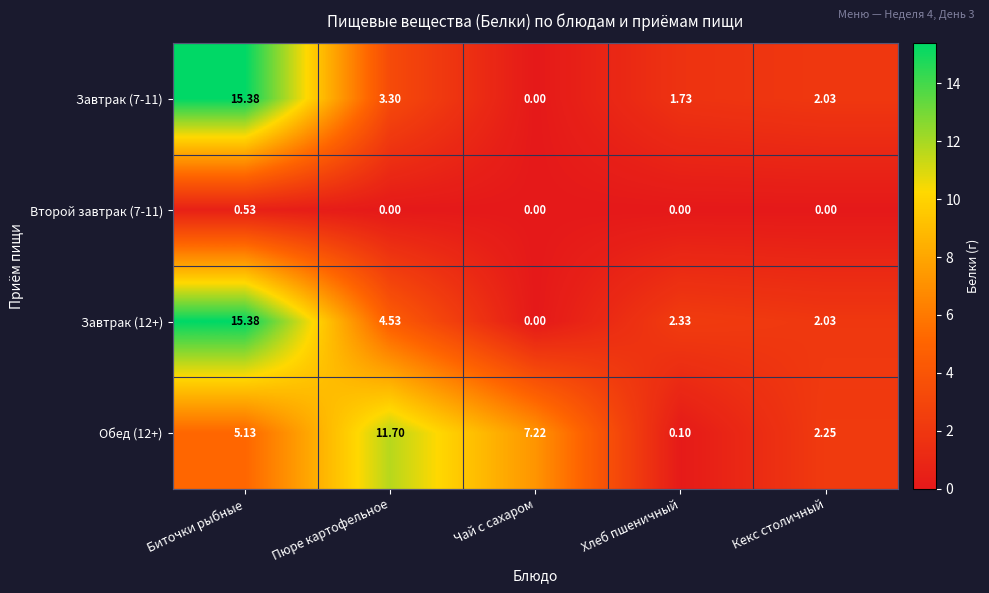

How many values in Второй завтрак (7-11) are above zero?

1